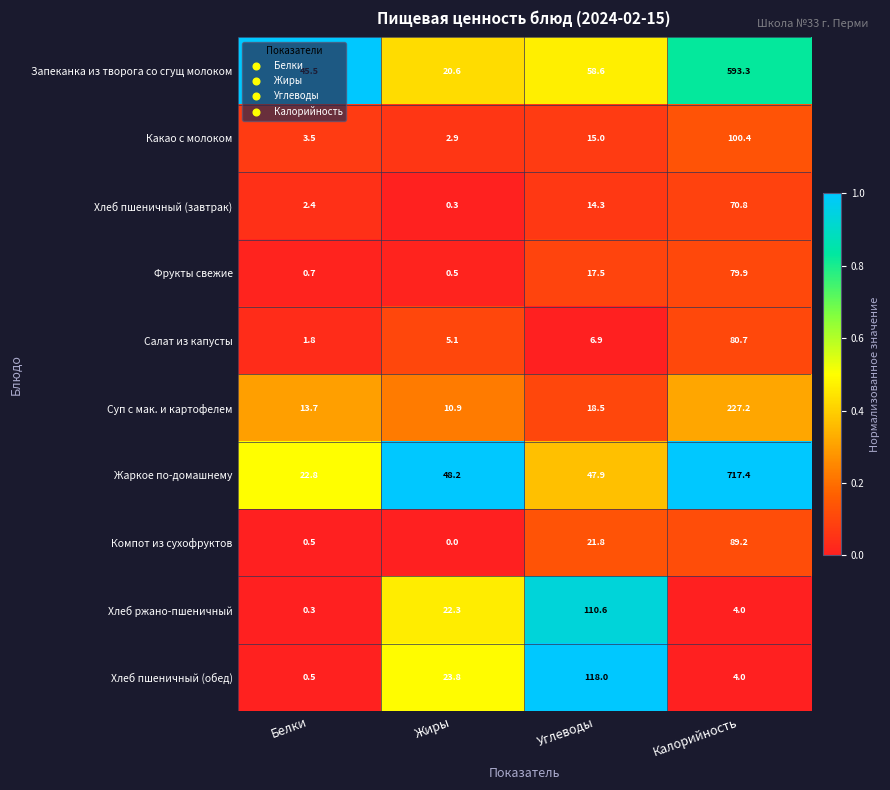

What is the minimum value for Запеканка из творога со сгущ молоком?

20.6